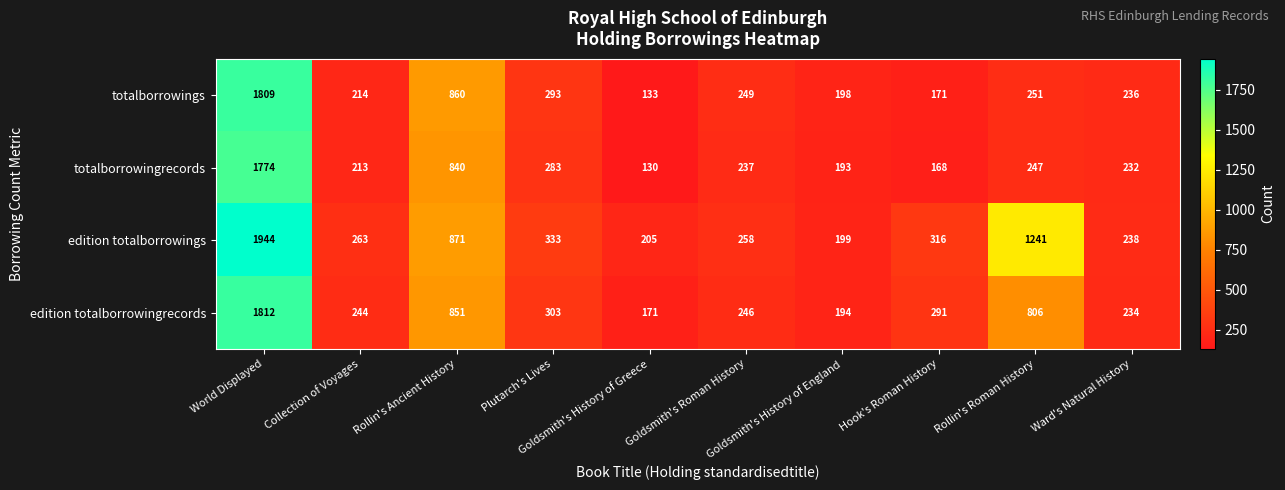

Which series has the largest total across all categories?

edition totalborrowings